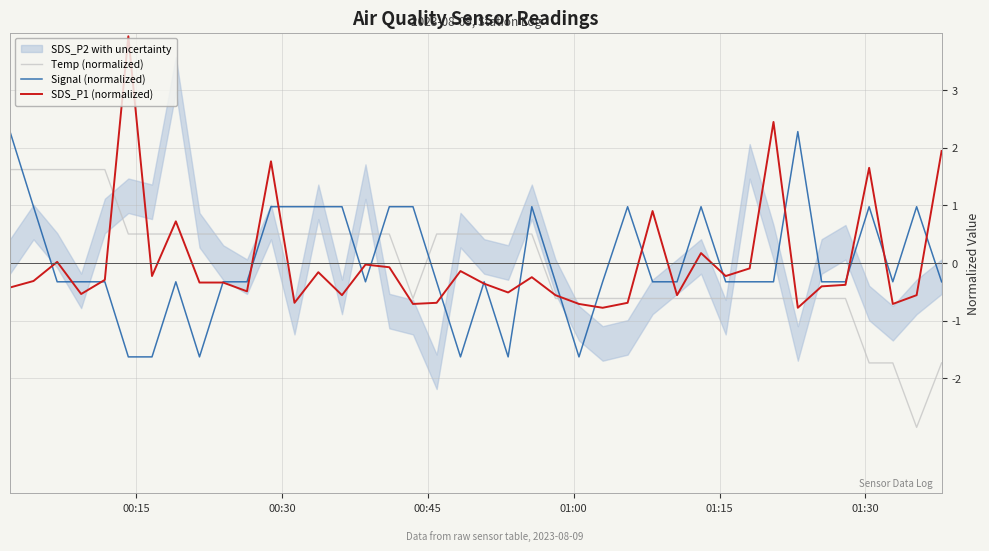

How many intersections are there between Signal (normalized) and Temp (normalized)?

8